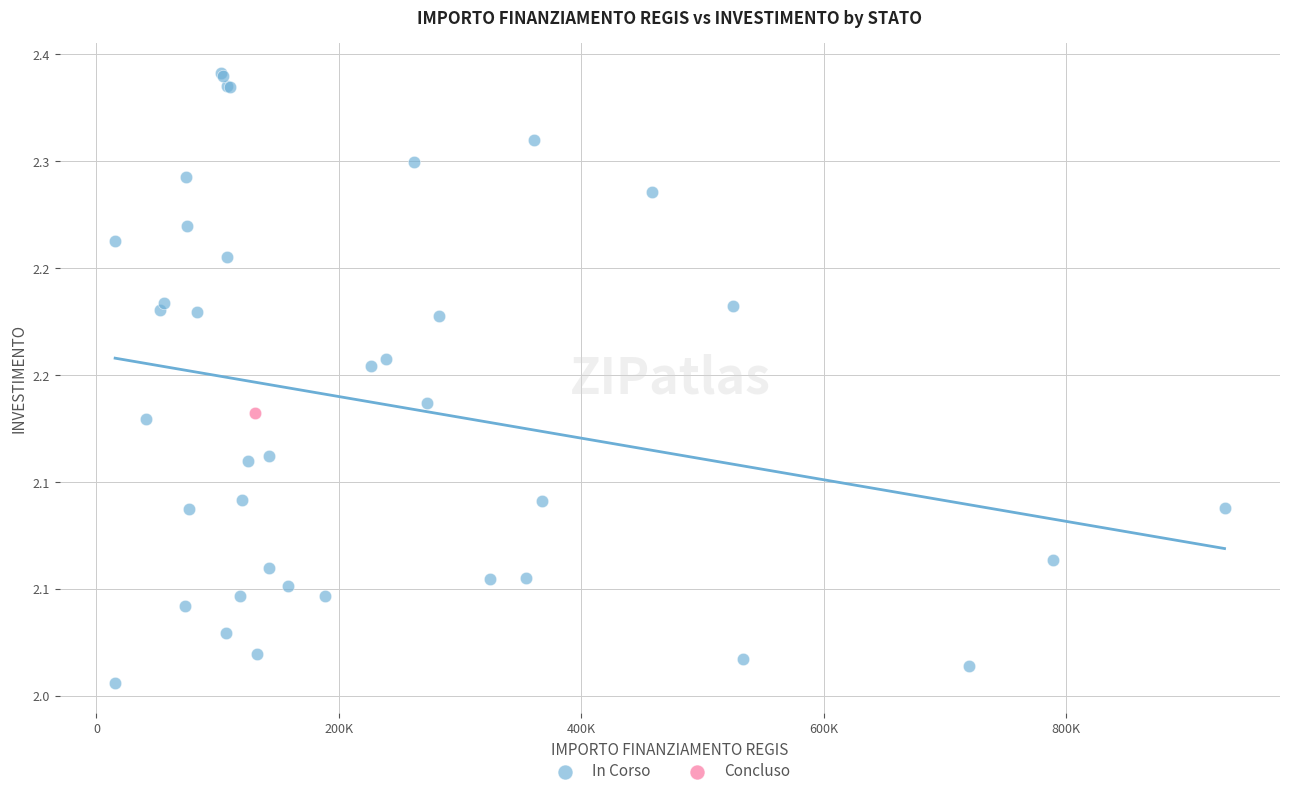

What are all the series names shown in the legend?

In Corso, Concluso